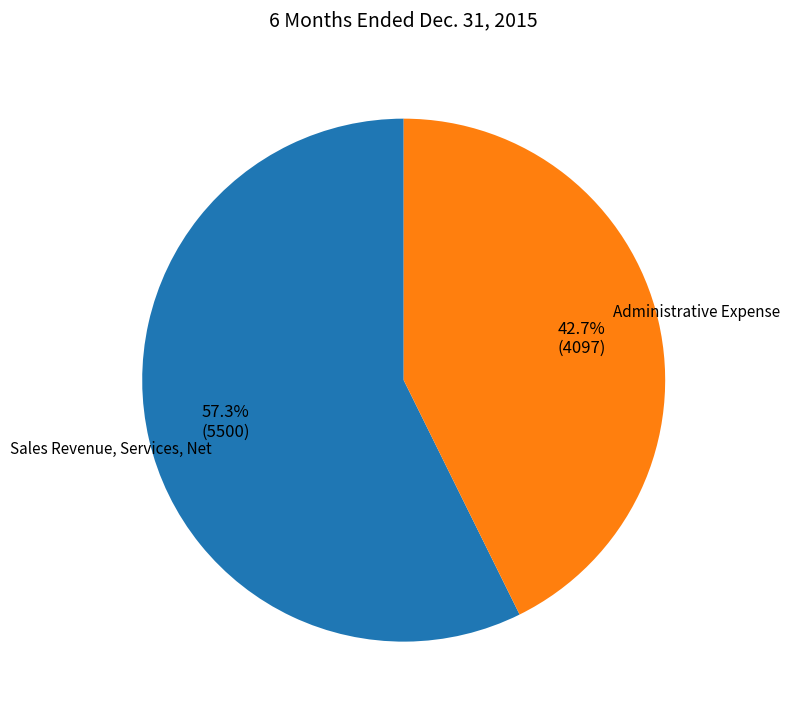

How many slices are in this pie chart?

2